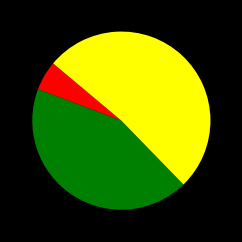

Does any single category account for the majority?

Yes